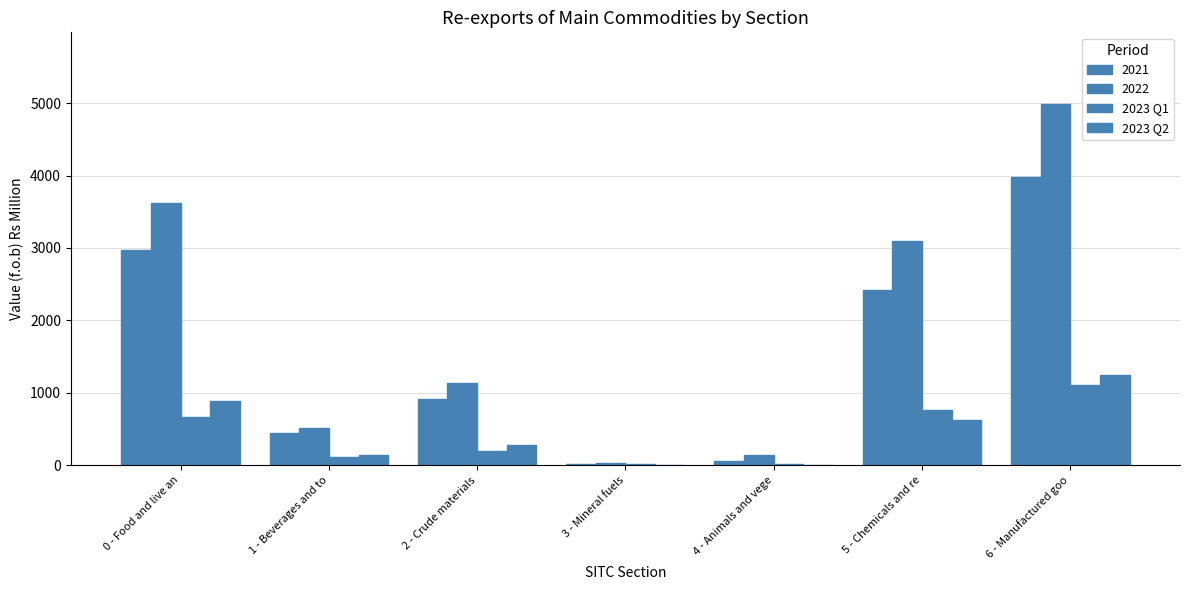

Does the chart contain stacked bars?

No